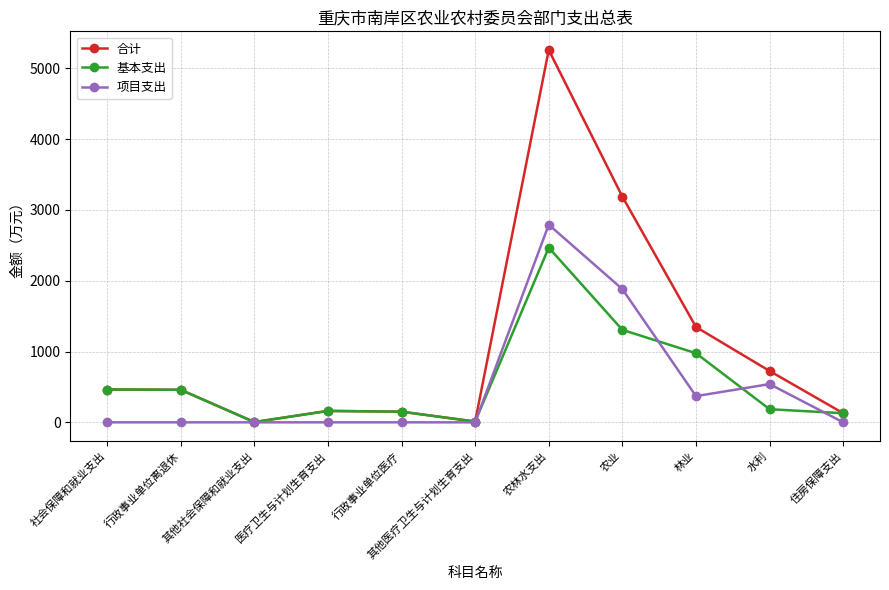

Which category has the highest value in the 项目支出 series?

农林水支出